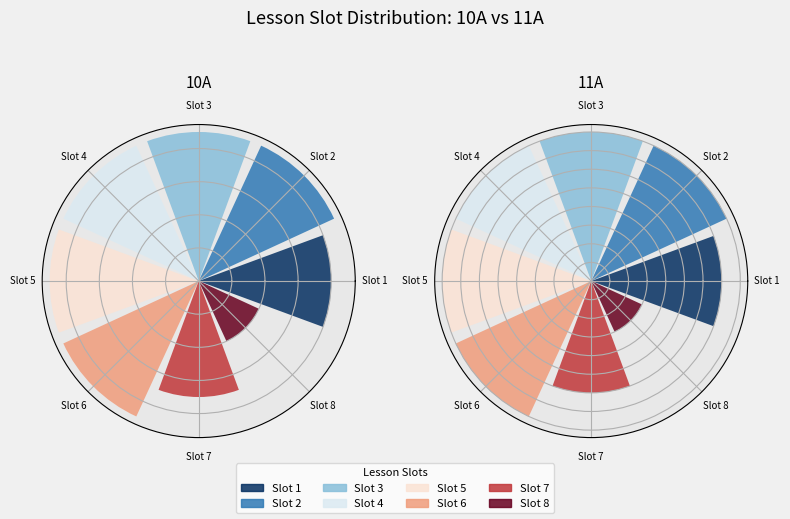

To the nearest percent, what portion does 5 represent?

14%